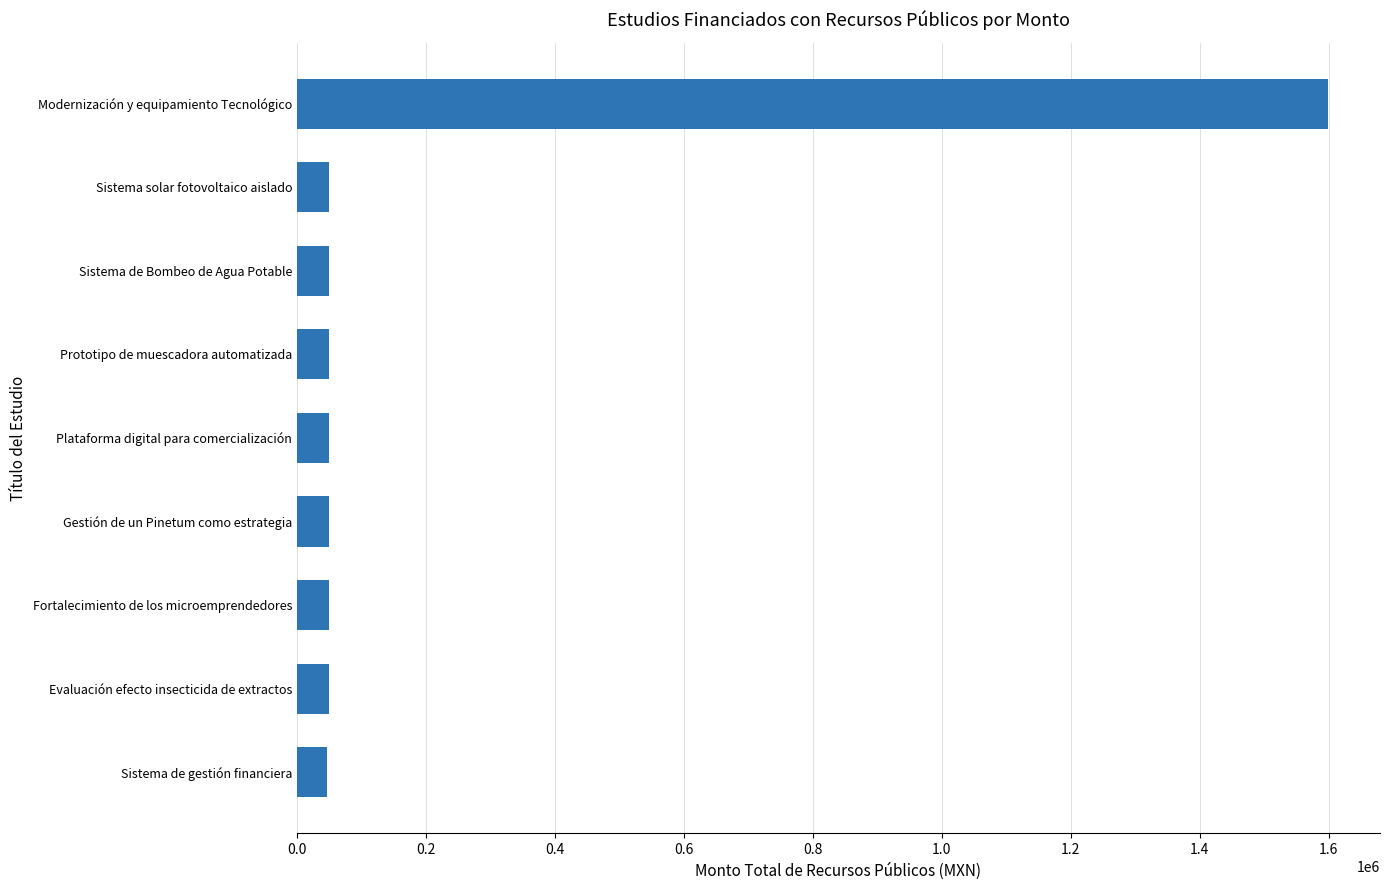

Count the number of categories in the chart.

9